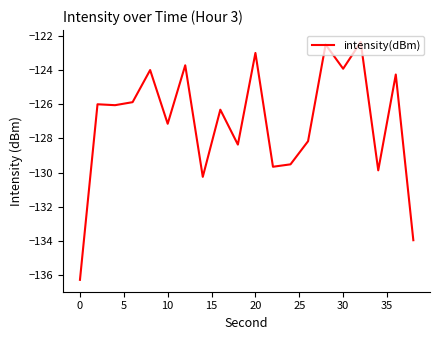

How many lines are shown in the chart?

1